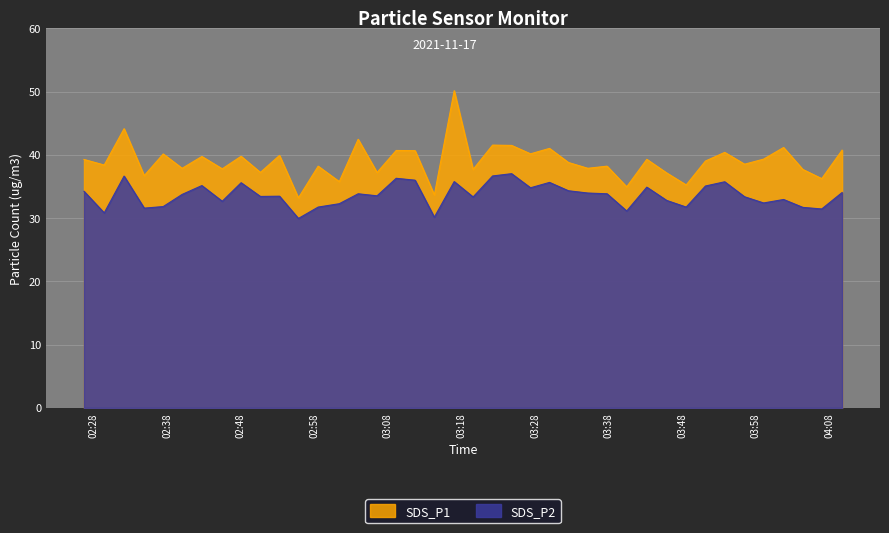

Is the value of SDS_P1 at 2021/11/17 03:37:46 greater than the value of SDS_P2 at 2021/11/17 03:40:26?

Yes